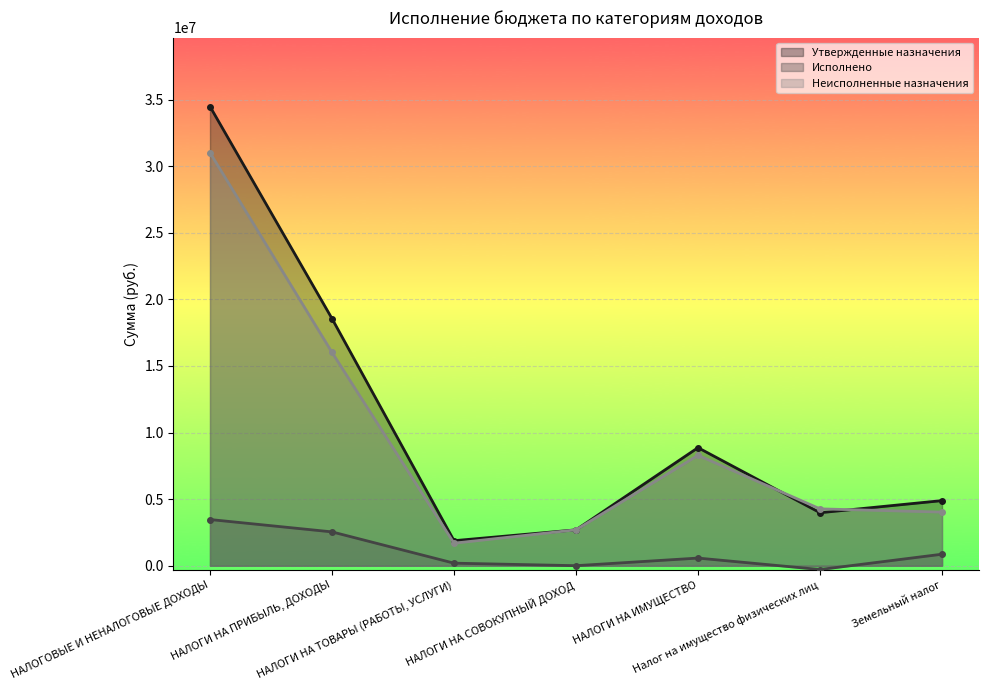

Is it true that Неисполненные назначения equals 4266431.8 at Налог на имущество физических лиц?

True